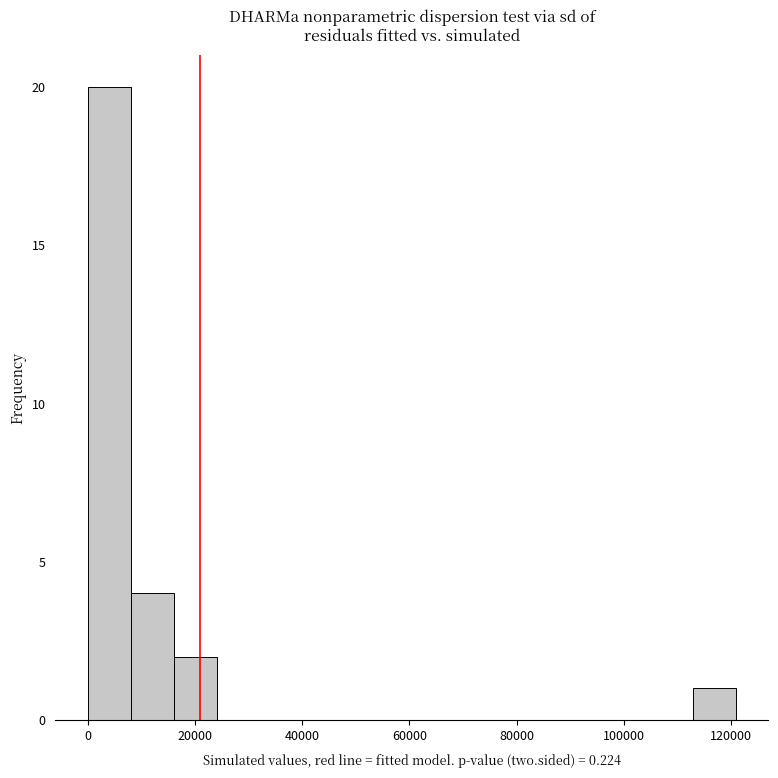

What is the height of the bar covering 0 to 8000 on the x-axis? Neither the bar edges nor the heights are printed on the chart, so give them approximately, as read against the axes.

20